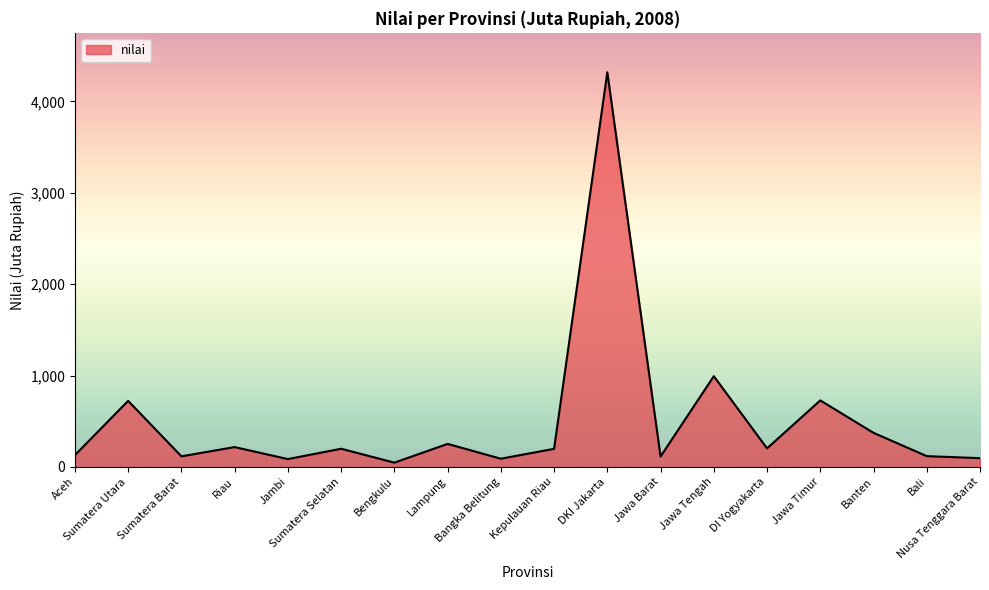

Which has a higher value, Lampung or Bengkulu?

Lampung